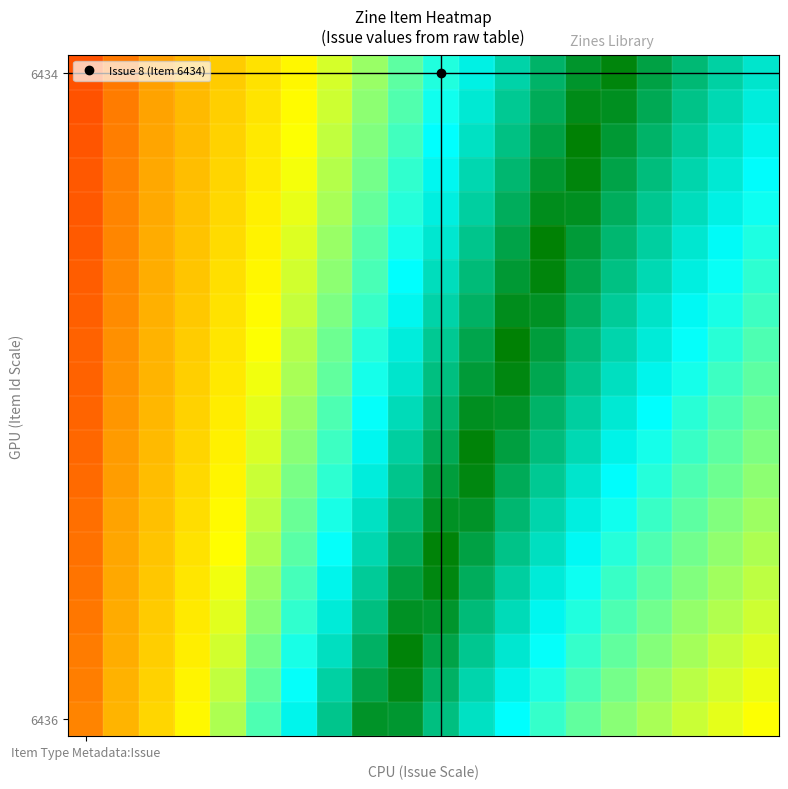

Which category has the highest value across all series?

14